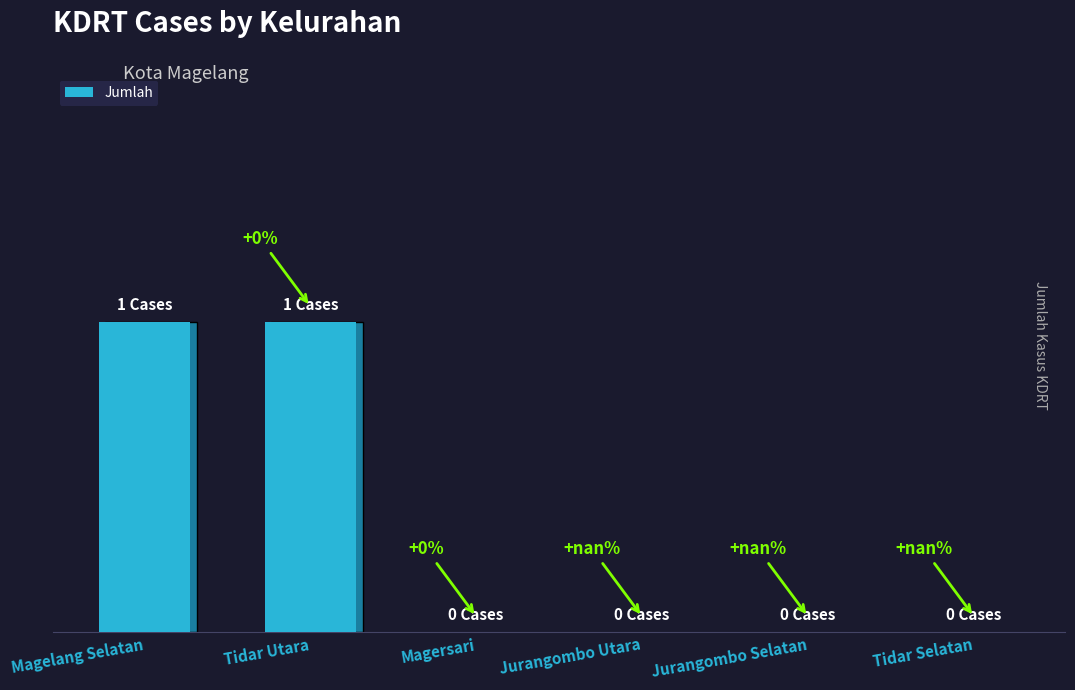

Are the bars horizontal?

No